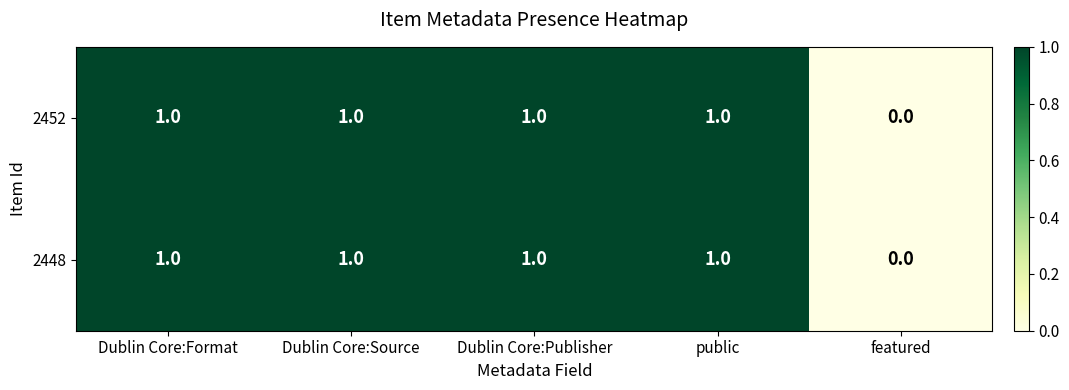

Is it true that 2448 equals 1 at Dublin Core:Format?

True